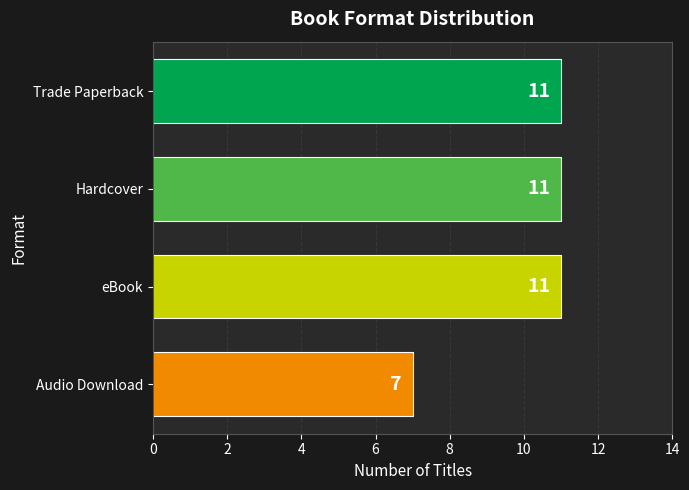

The chart shows a value of 11 at eBook. True or false?

True